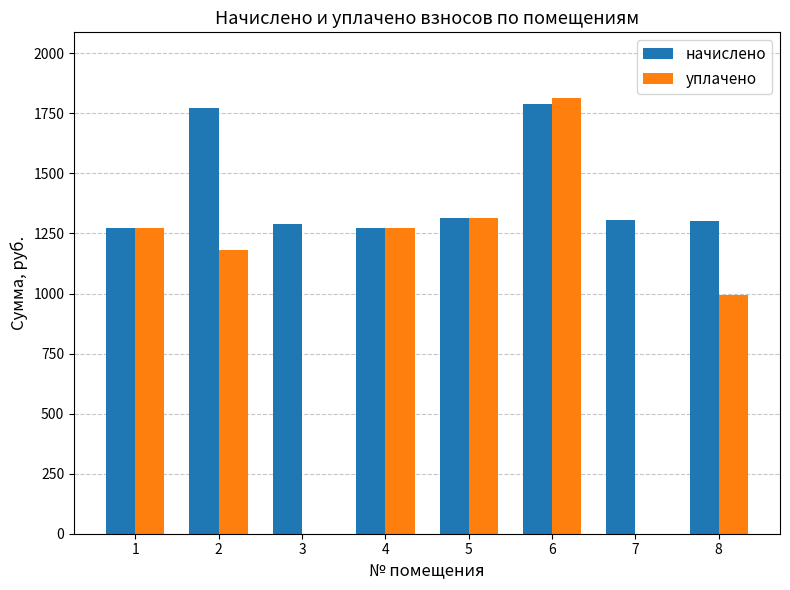

Between 3 and 5, which series saw the biggest shift?

уплачено